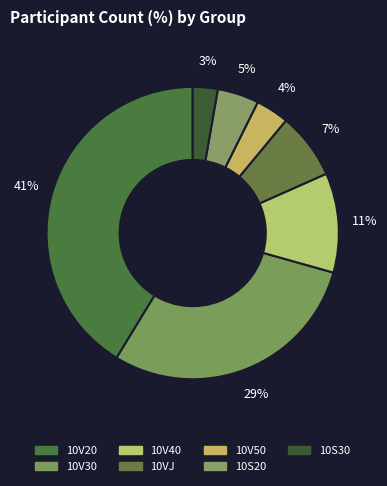

To the nearest percent, what is the combined percentage of 10S20 and 10V30?

34%